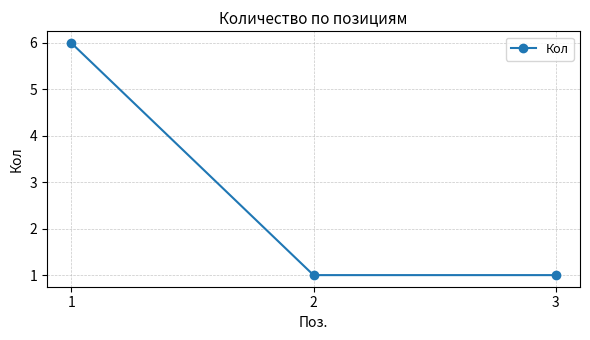

What value does the data have at 1?

6